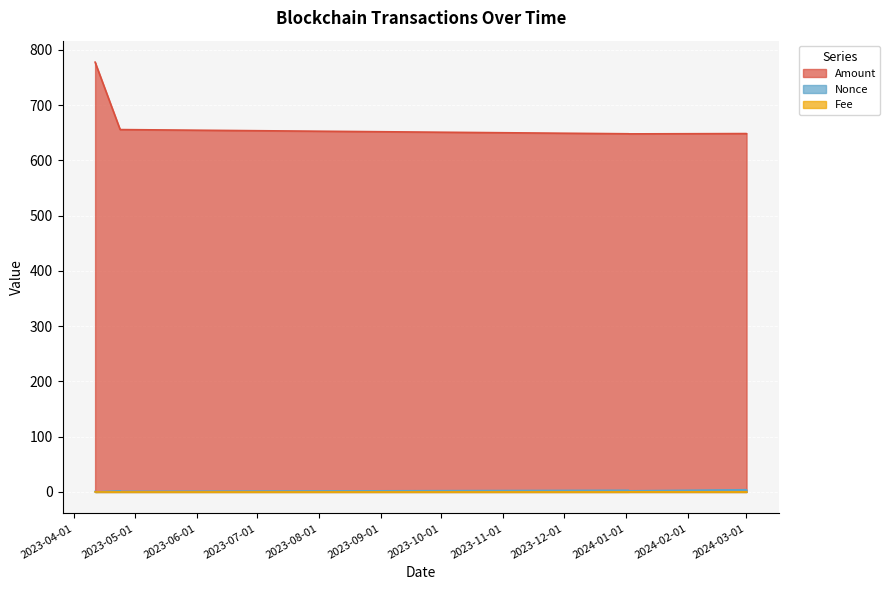

Between which two adjacent categories do Nonce and Fee first intersect?

2023-04-11 07:27 and 2023-04-11 09:48